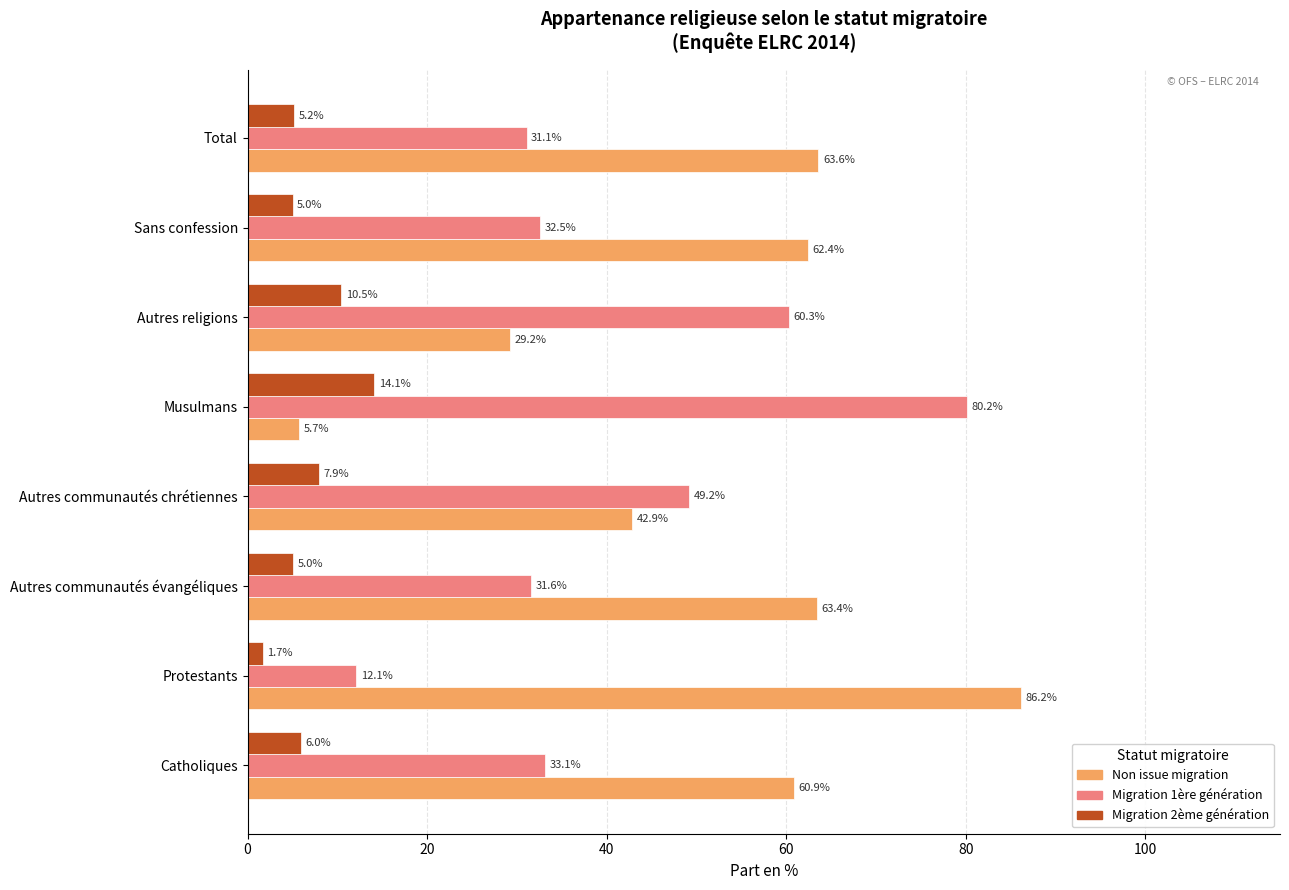

Which category has the highest value across all series?

Protestants